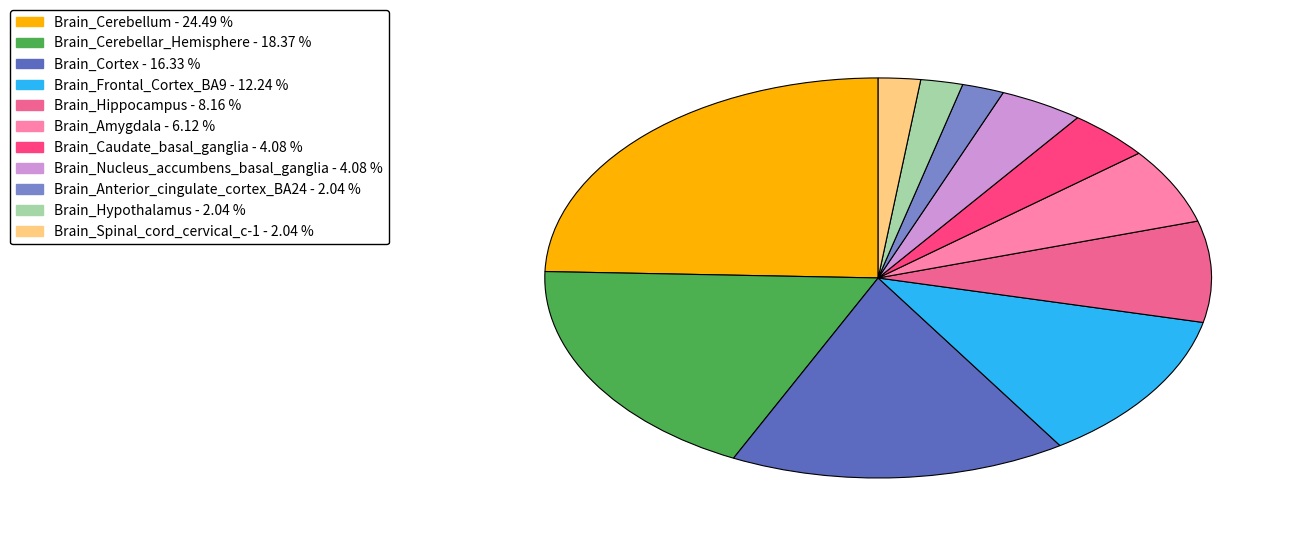

Which slice is the largest?

Brain_Cerebellum